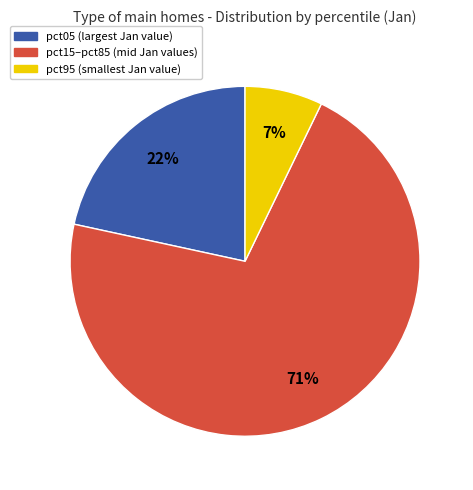

How many segments does this pie chart have?

3